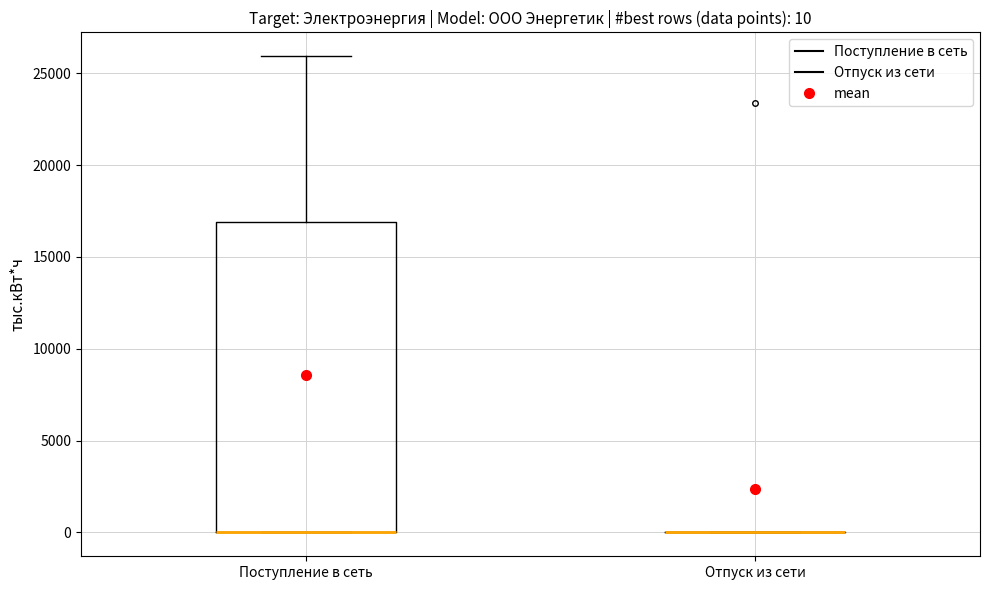

Comparing the boxes themselves (not the whiskers), which one is the tallest?

Поступление в сеть